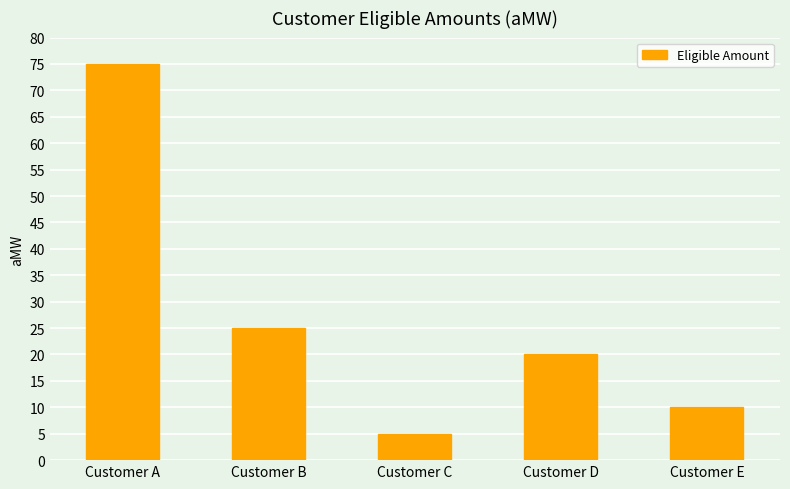

Reading left to right, transcribe all the data shown in this chart.

75	25	5	20	10